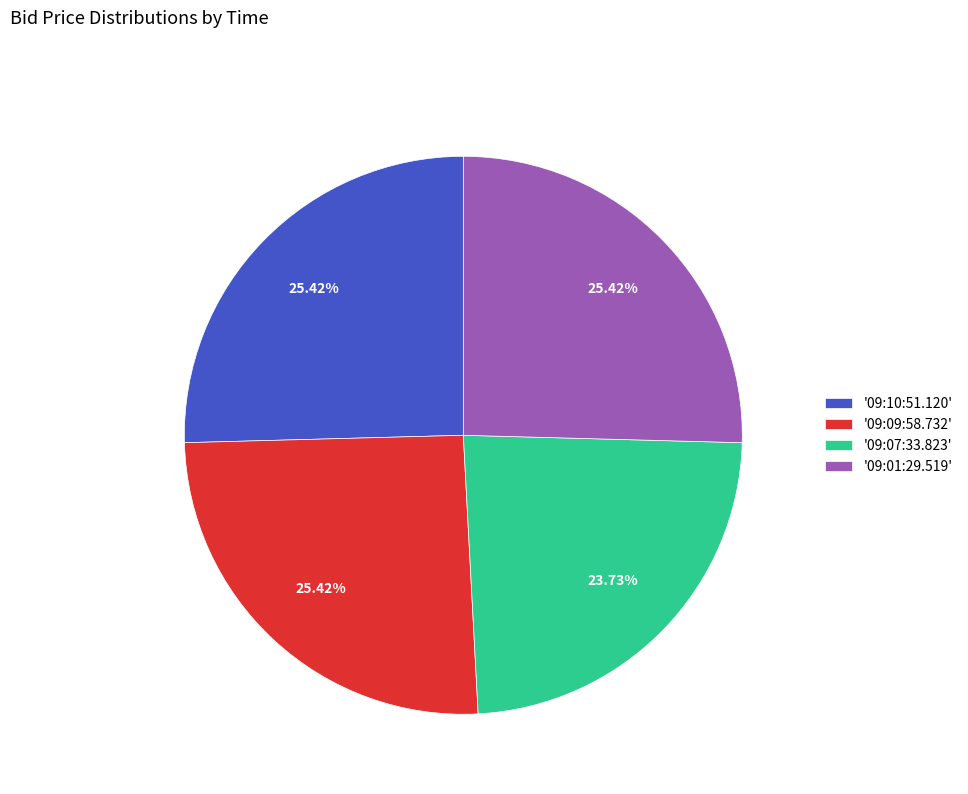

Between '09:10:51.120' and '09:07:33.823', which is larger?

'09:10:51.120'